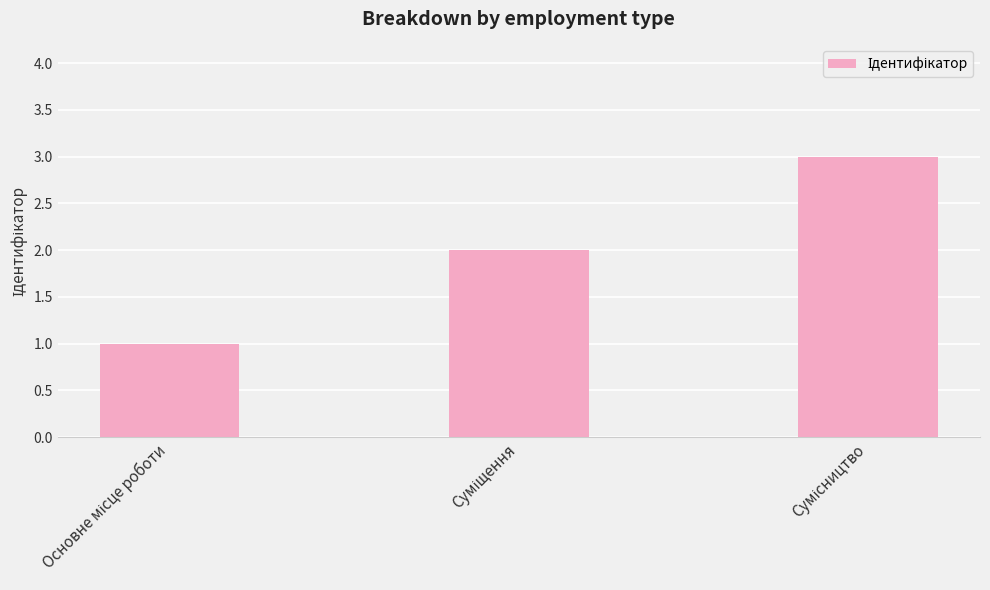

What is the maximum value shown in the chart?

3